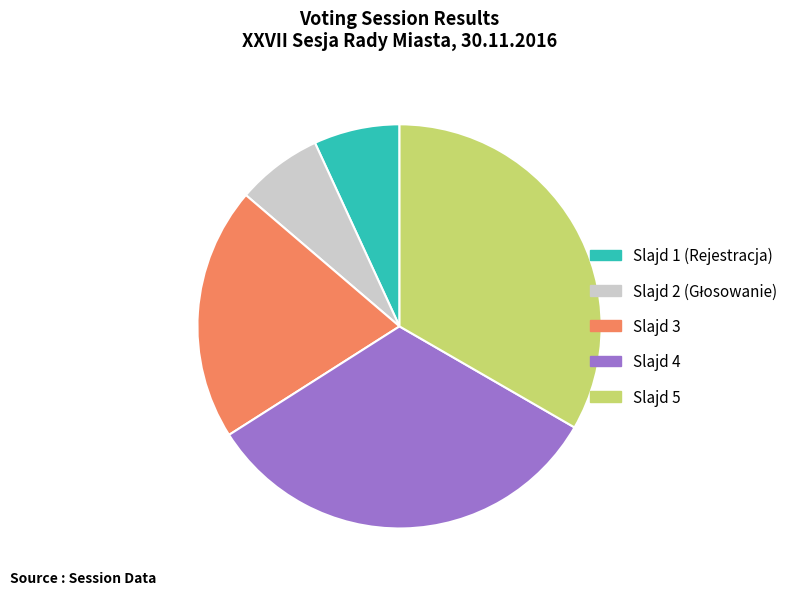

What is the largest slice in the pie chart?

Slajd 5